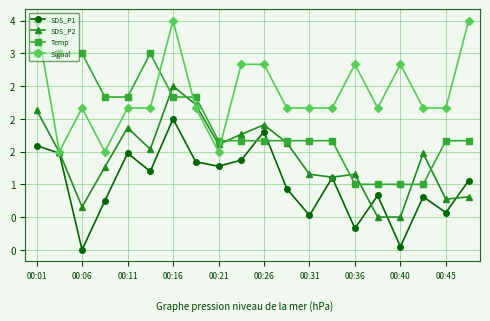

What are all the series names shown in the legend?

SDS_P1, SDS_P2, Temp, Signal